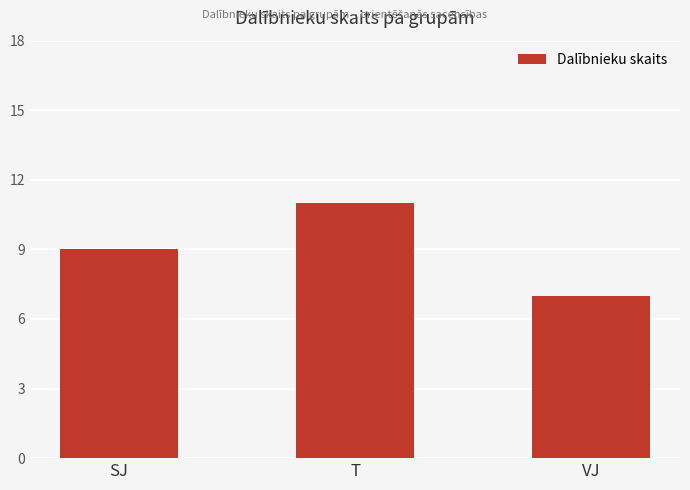

True or false: the data shows 1 at VJ.

False